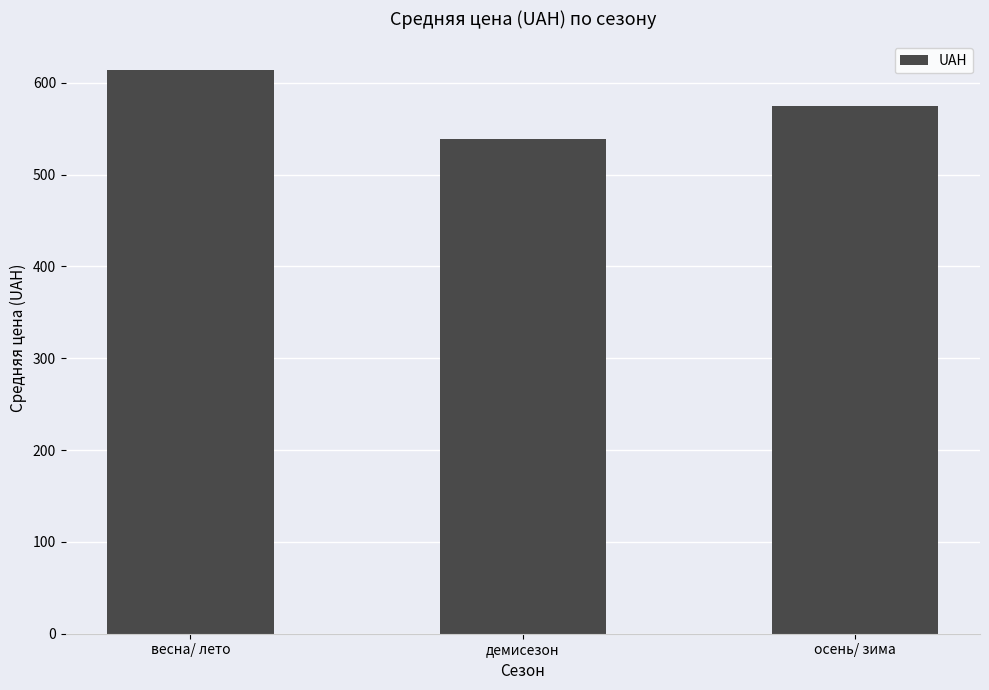

What is the average value?

575.9